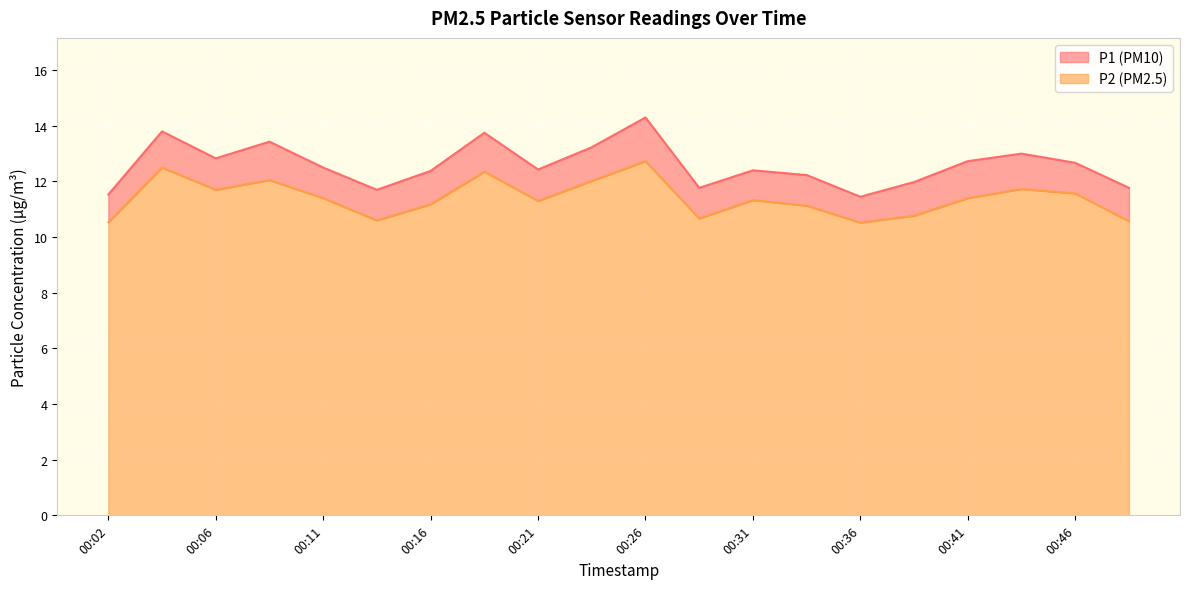

Which series has the largest range (max minus min)?

P1